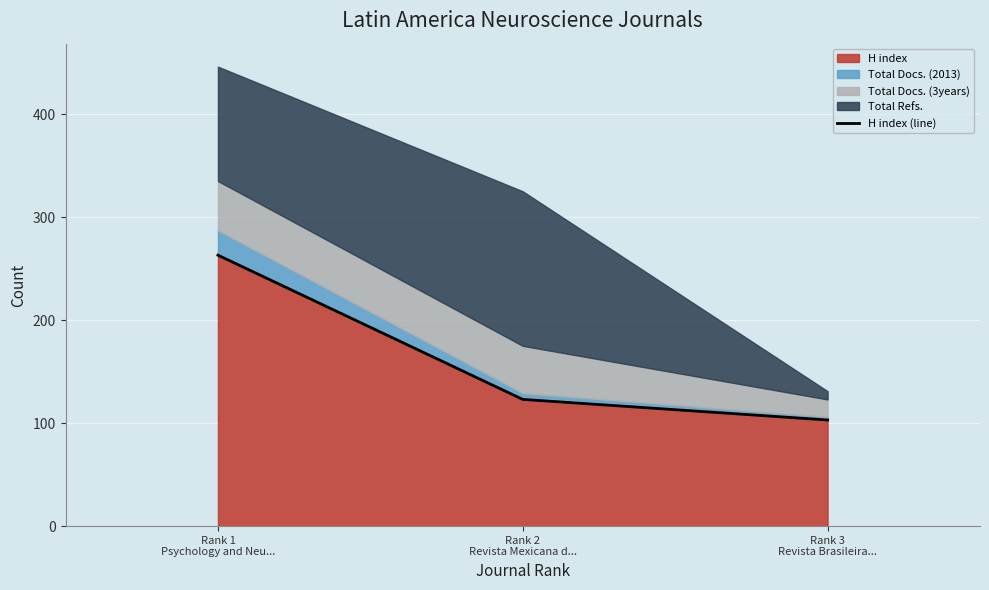

How many values are between 103 and 263?

3